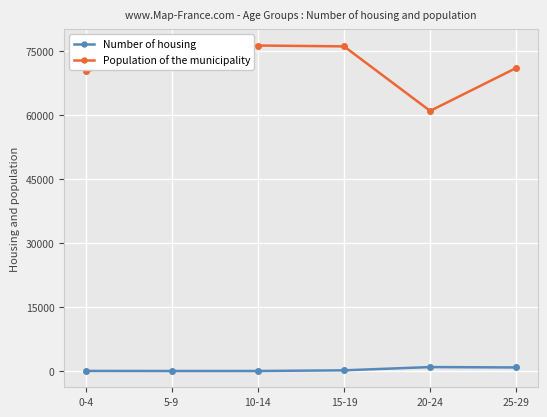

List the series in order of their overall mean, lowest first.

Number of housing, Population of the municipality